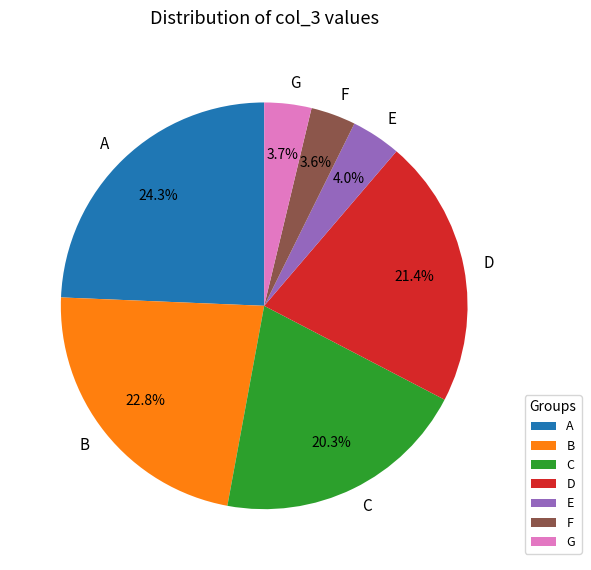

What percentage is NOT represented by A?

75.7%